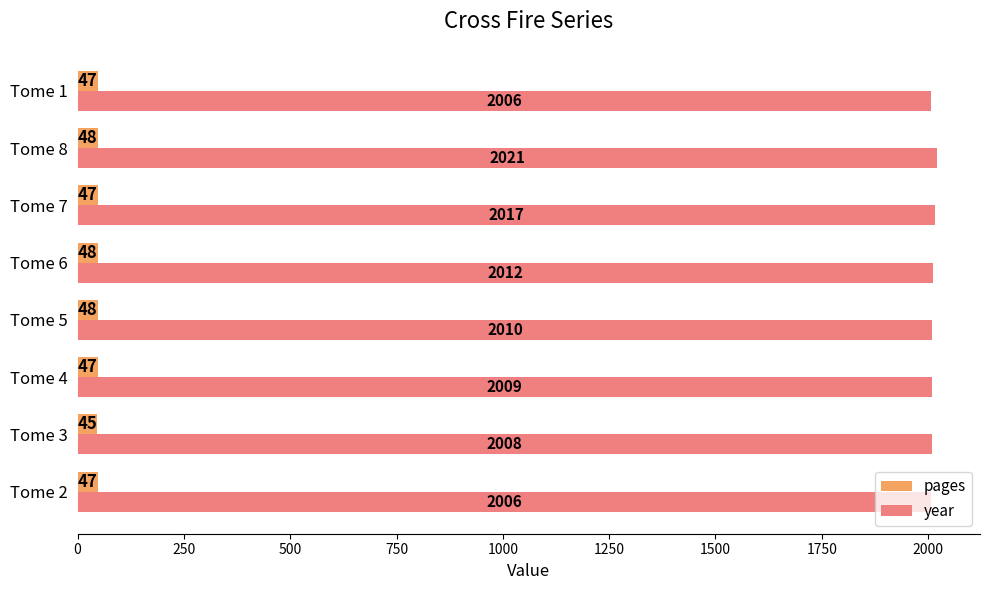

True or false: year has a value of 2975 at Tome 4.

False